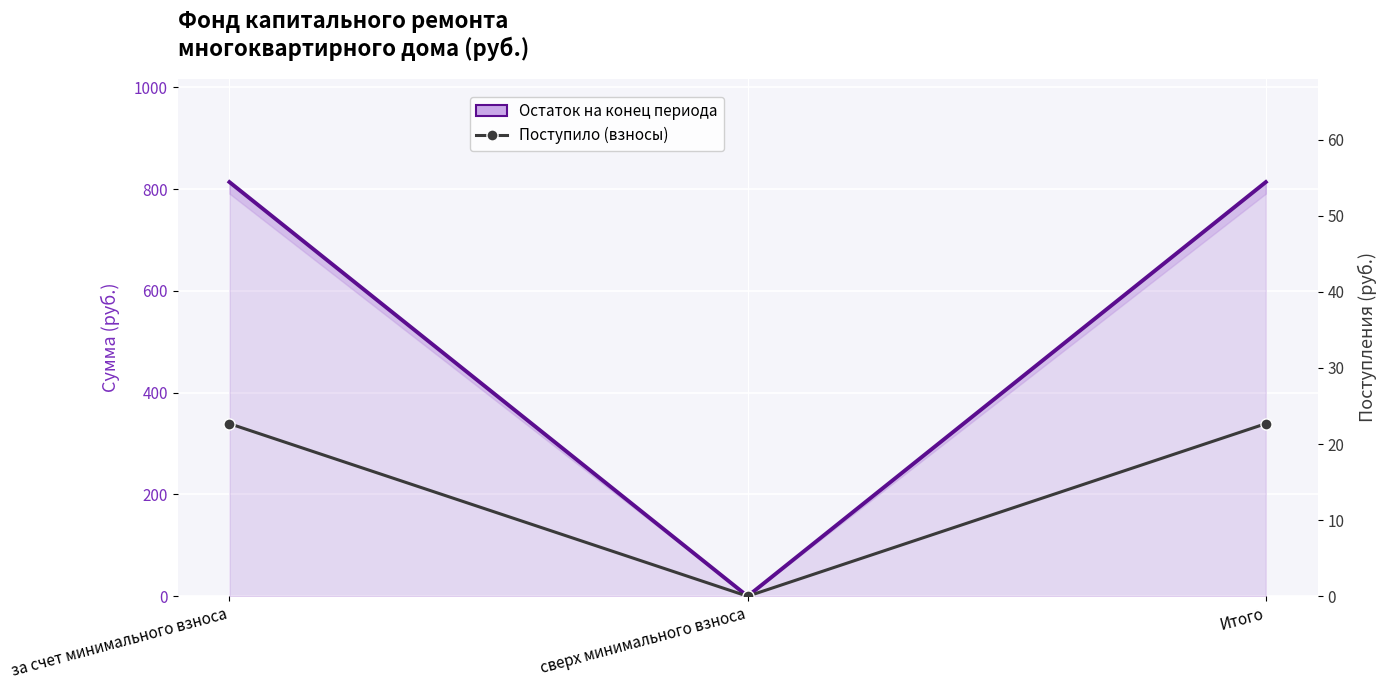

Reading left to right, list all the values displayed in this chart.

Остаток на конец периода: за счет минимального взноса=814.0	сверх минимального взноса=0.0	Итого=814.0
Поступило (взносы): за счет минимального взноса=22.7	сверх минимального взноса=0.0	Итого=22.7